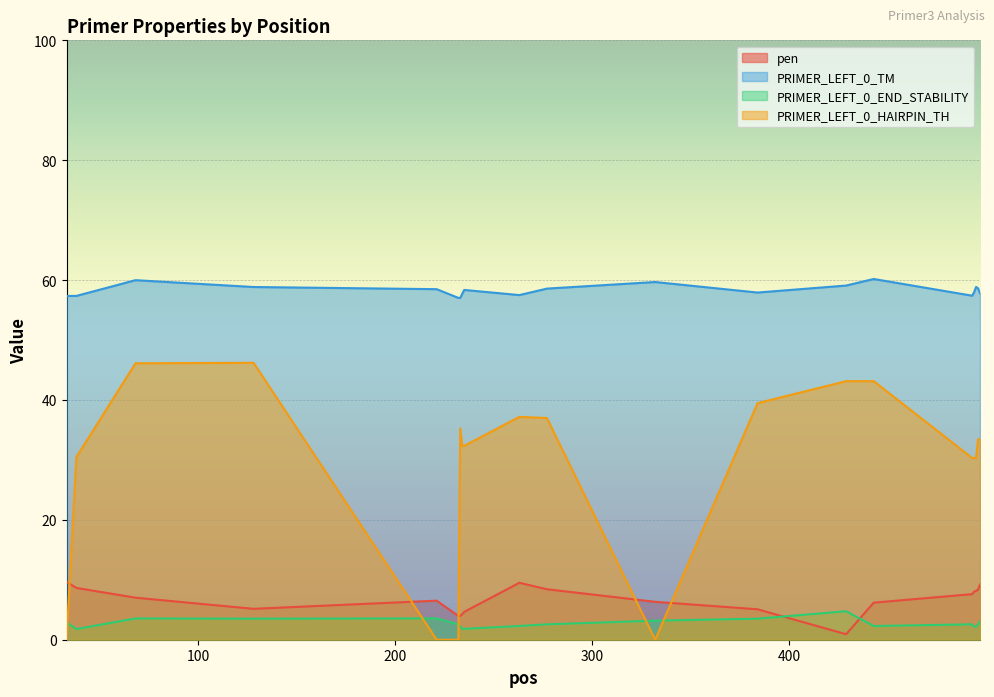

Read the pen value at 33.

9.6